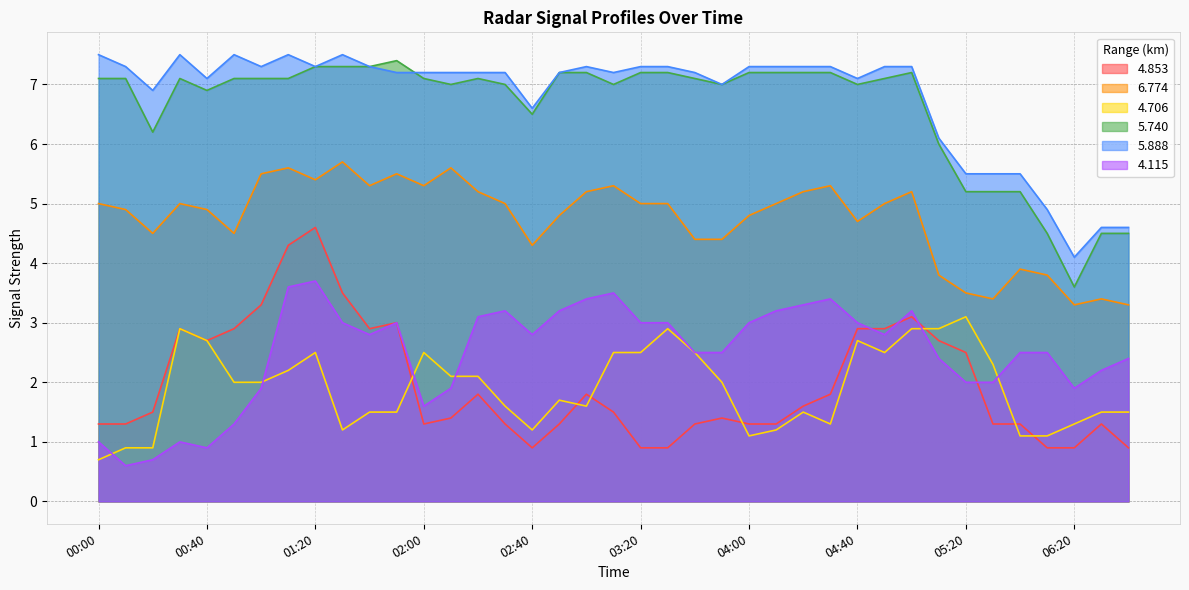

True or false: 5.888 and 4.115 cross at least once.

False